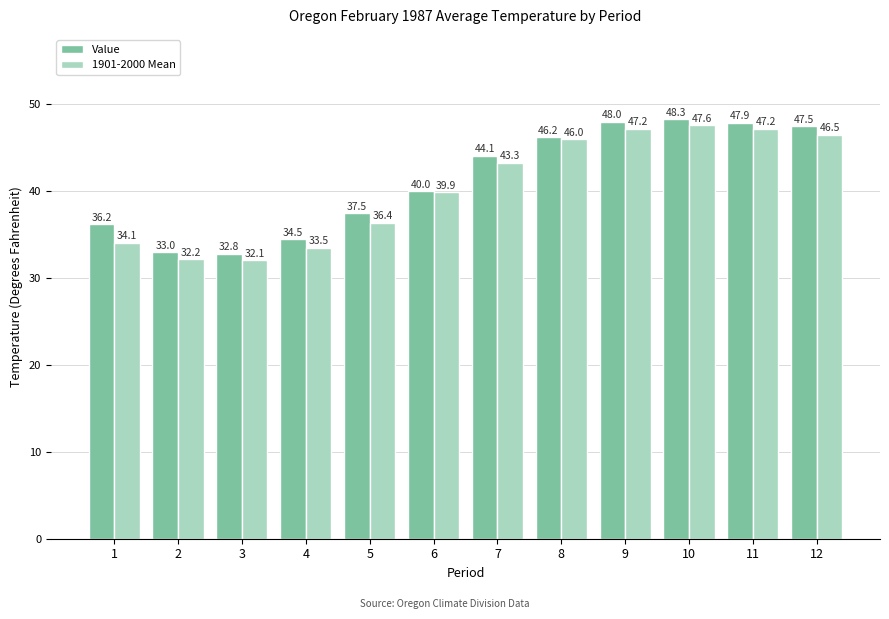

Reading left to right, transcribe all the data shown in this chart.

Value: 1=36.2	2=33.0	3=32.8	4=34.5	5=37.5	6=40.0	7=44.1	8=46.2	9=48.0	10=48.3	11=47.9	12=47.5
1901-2000 Mean: 1=34.1	2=32.2	3=32.1	4=33.5	5=36.4	6=39.9	7=43.3	8=46.0	9=47.2	10=47.6	11=47.2	12=46.5